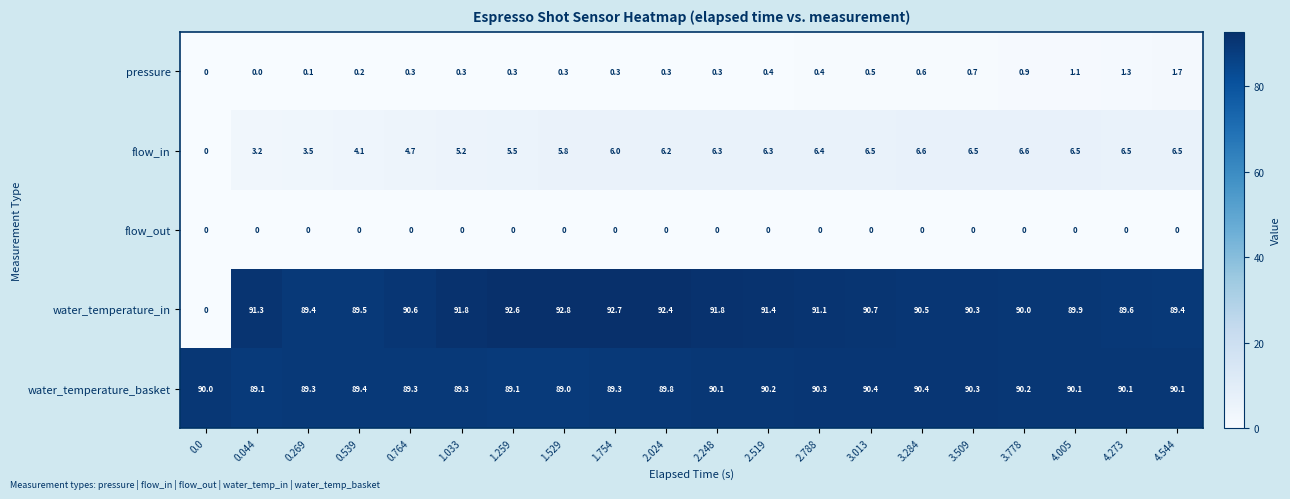

The value of flow_out at 3.509 is 0.0. True or false?

True